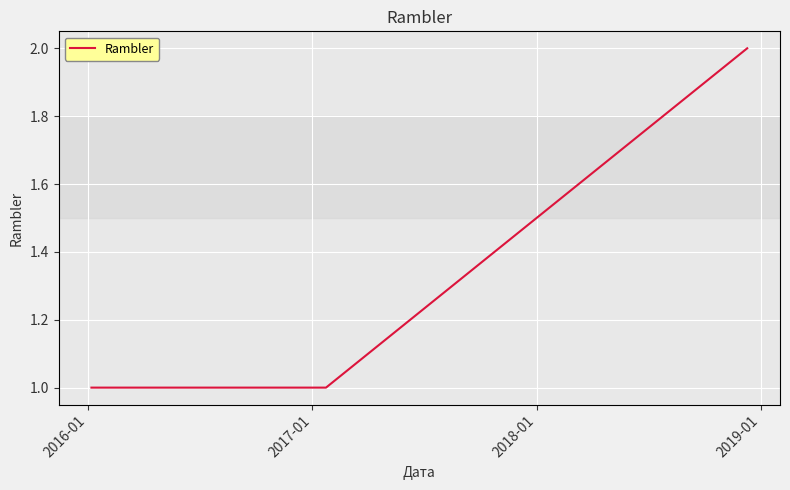

What is the maximum value shown in the chart?

2